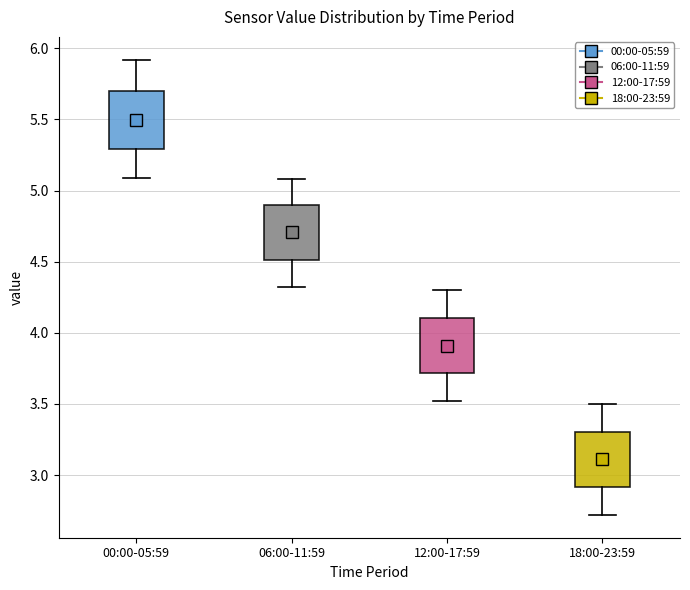

Which box has the lowest median line?

18:00-23:59